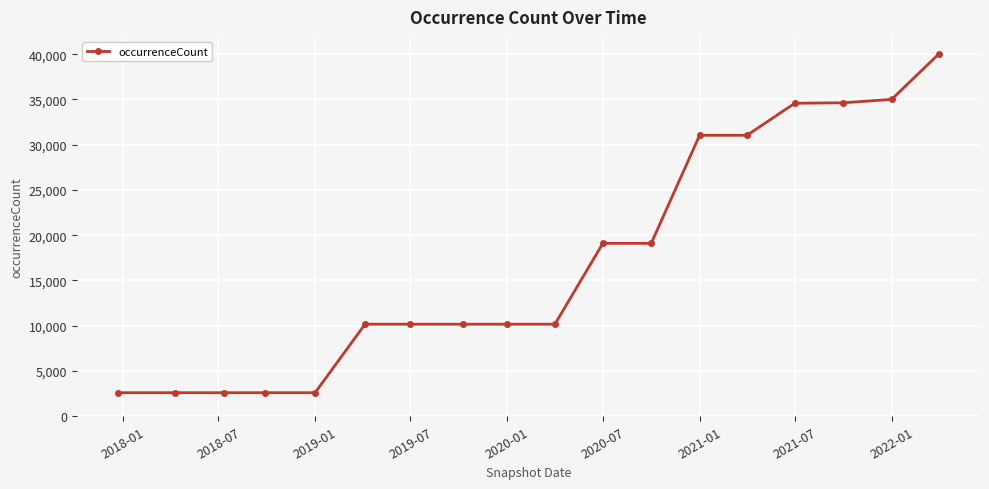

How many data points are less than 10171?

5